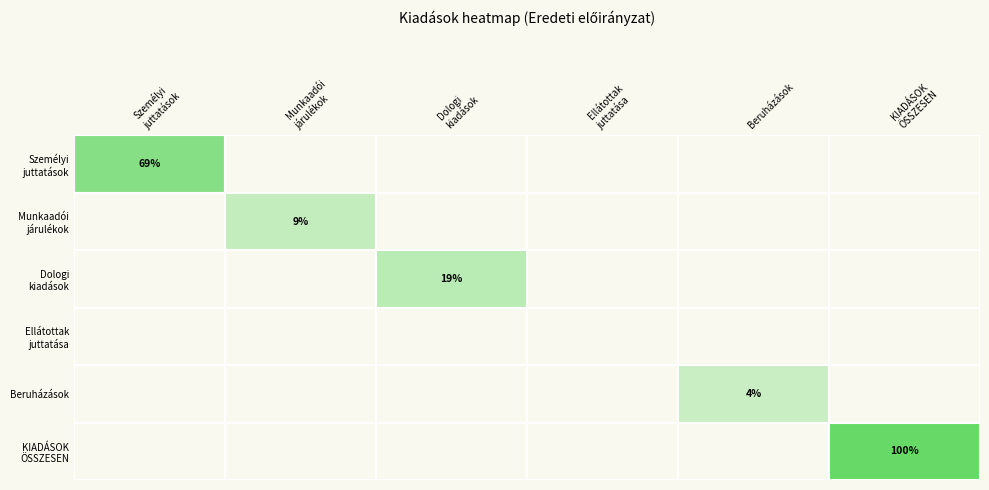

Between Személyi juttatások and Ellátottak pénzbeli juttatása, which series saw the biggest shift?

Személyi juttatások